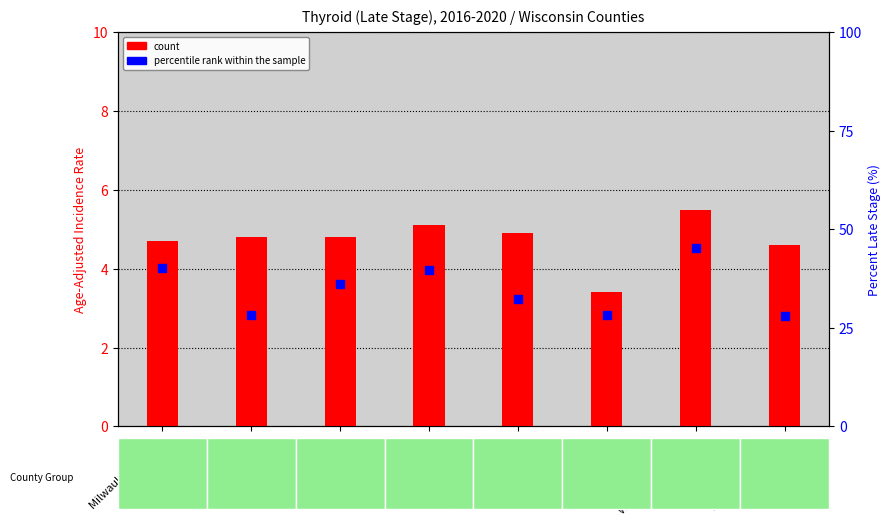

What are all the series names shown in the legend?

count, percentile rank within the sample